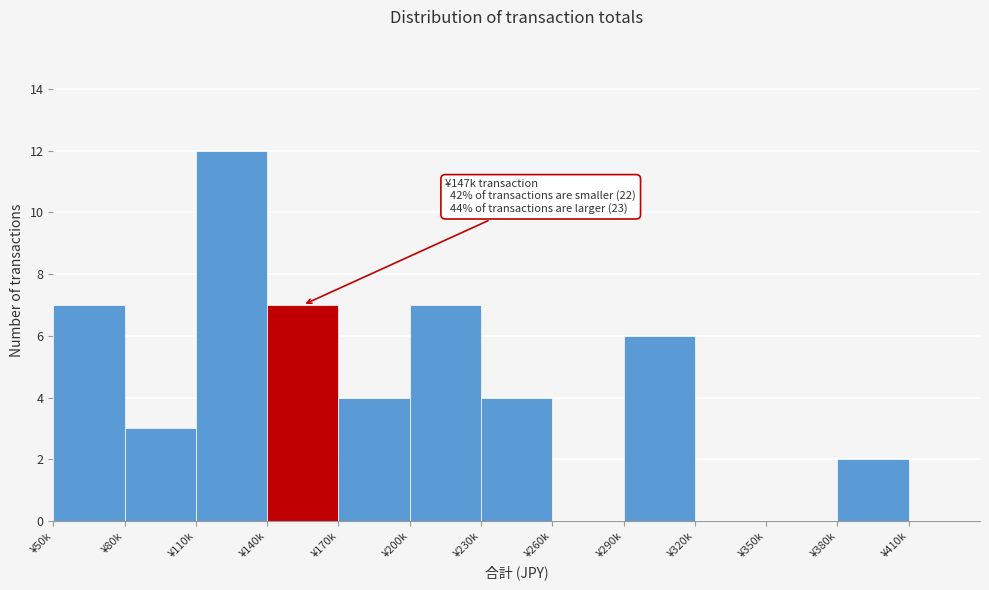

Reading left to right, extract all data points from this chart.

¥50k=7	¥80k=3	¥110k=12	¥140k=7	¥170k=4	¥200k=7	¥230k=4	¥260k=0	¥290k=6	¥320k=0	¥350k=0	¥380k=2	¥410k=0